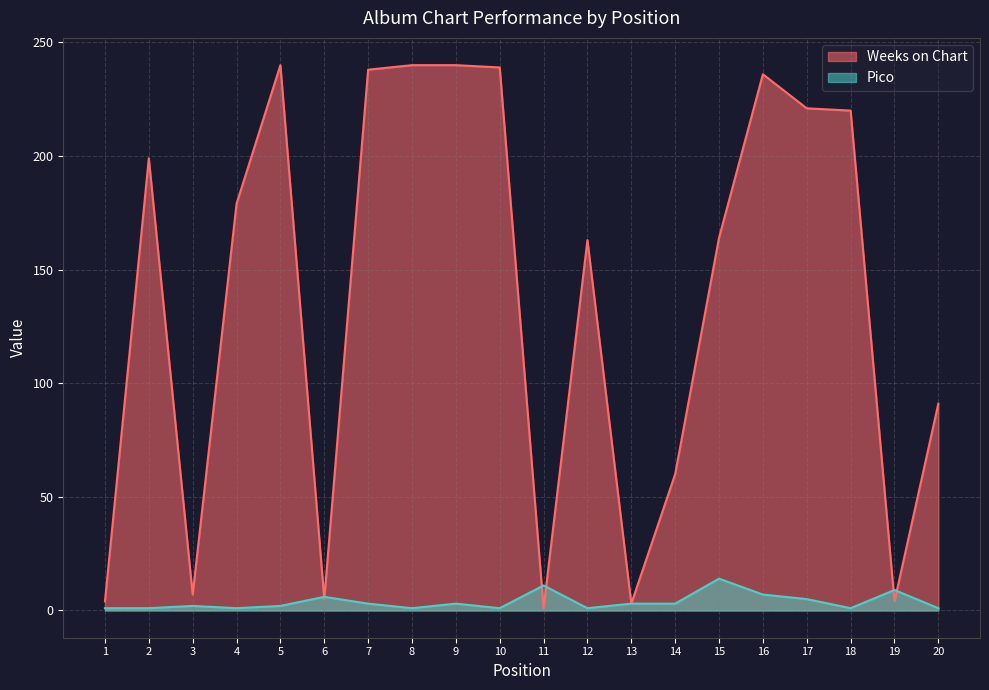

What is the difference between the Weeks on Chart values at 3 and 17?

214